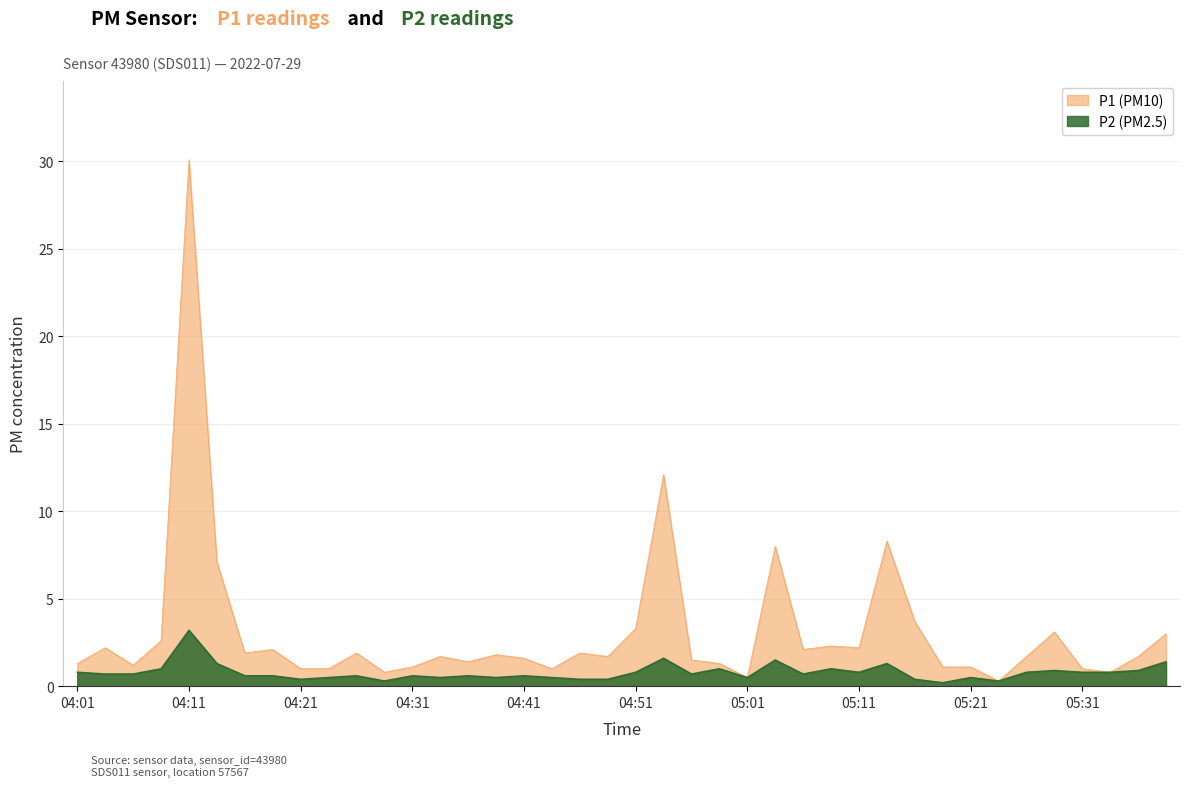

What is the label of the 1st point from the right?

05:38